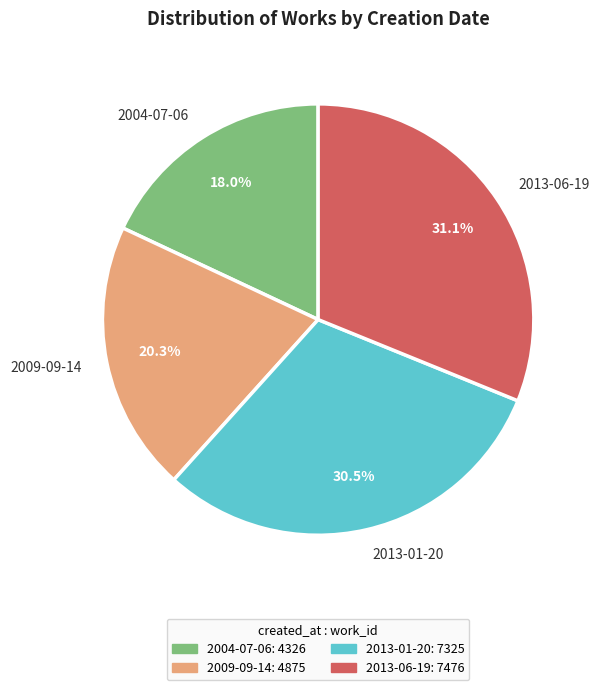

Which category has the smallest portion of the pie?

2004-07-06